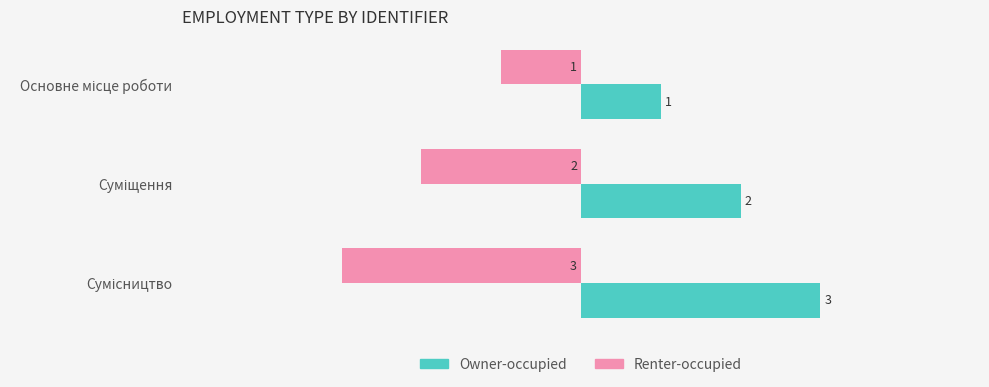

What is the sum of all Renter-occupied values?

-6